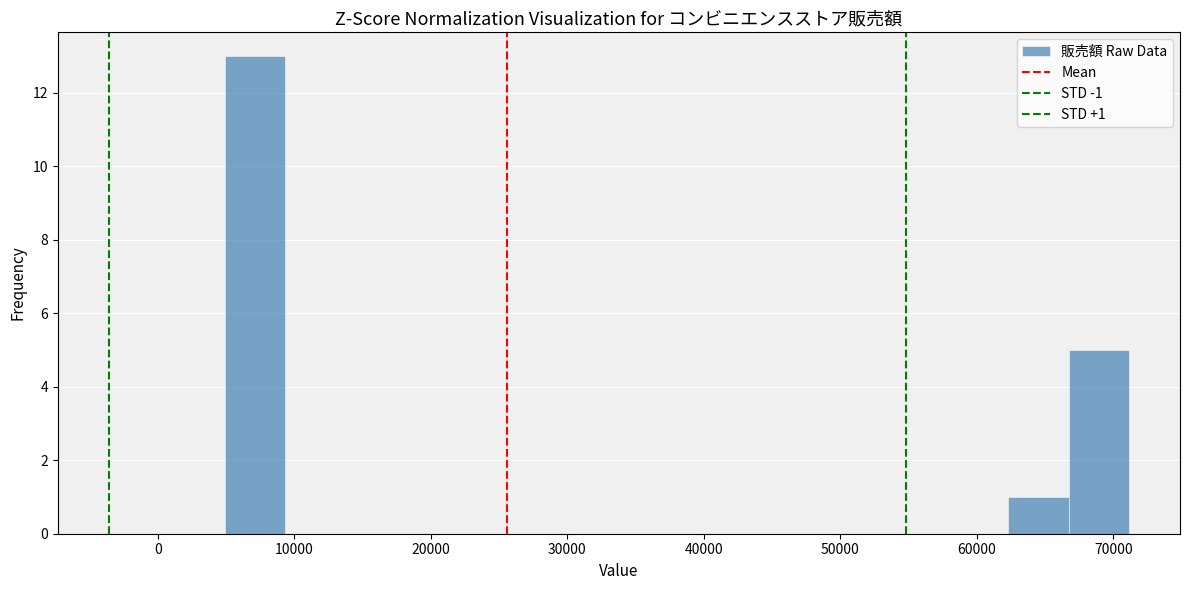

Over which range of the x-axis is the bar tallest?

5000 to 9000